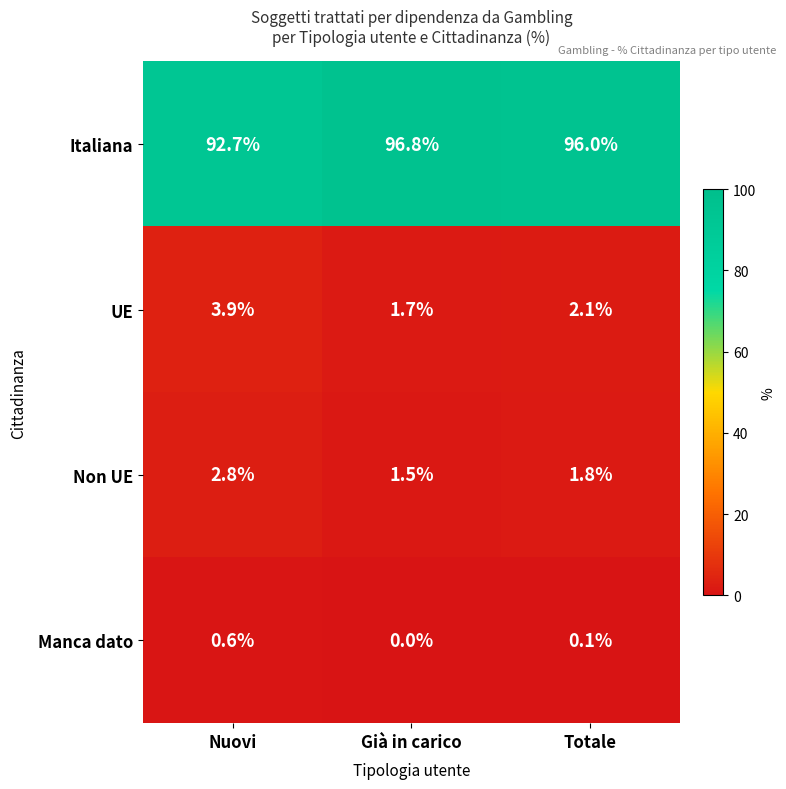

The UE series shows 3.9 at Nuovi. True or false?

True